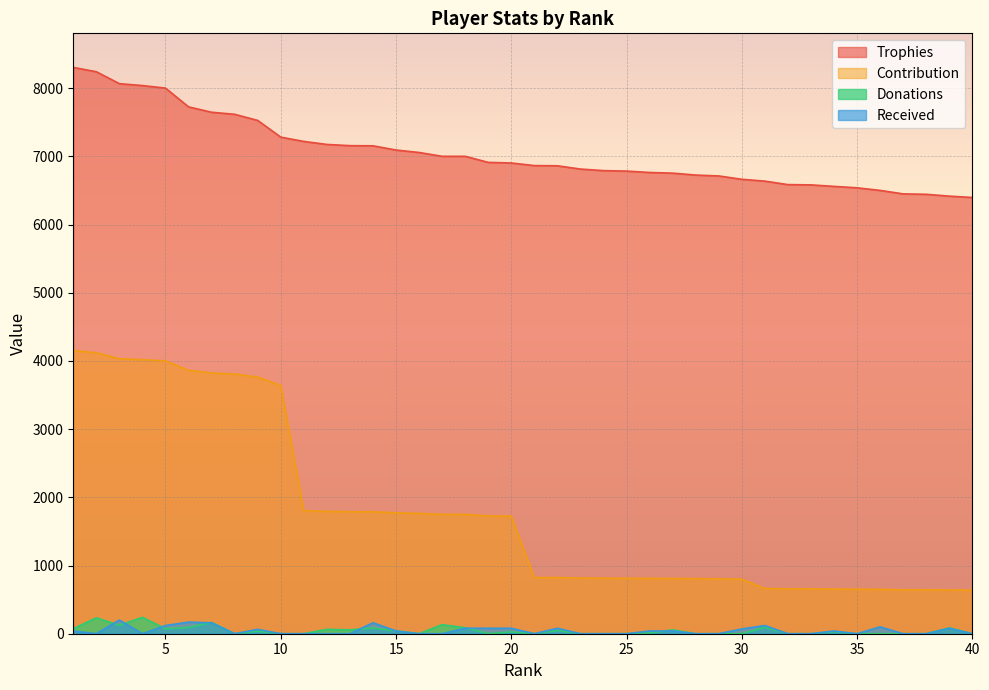

How many series are shown in this chart?

4